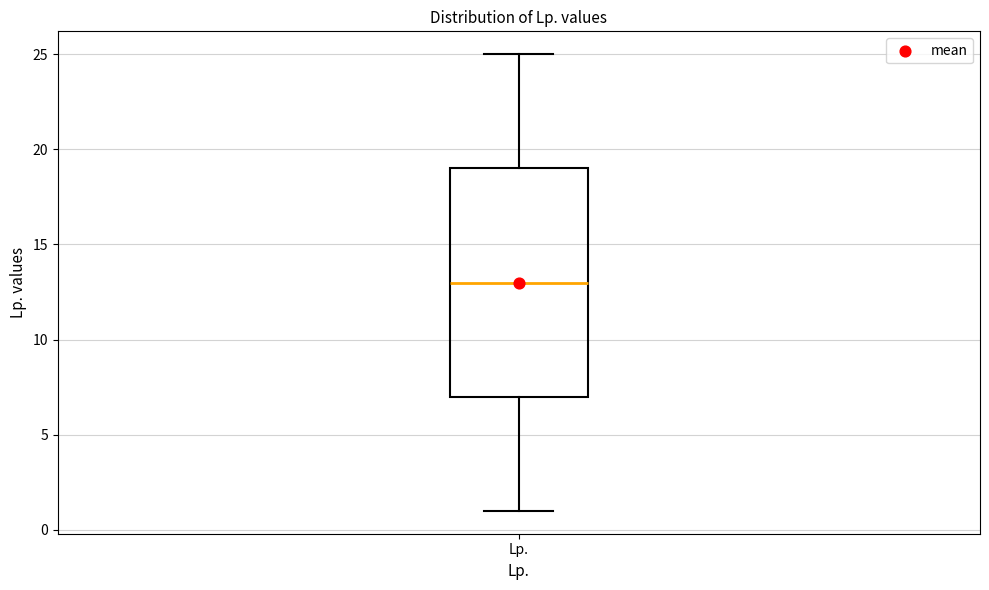

Read this box plot against the y-axis: the position of the median line, the range covered by the box, and the ends of both whiskers. The values are not printed on the chart, so give them approximately, as read against the axis.

median 13, box 7 to 19, whiskers 1 to 25